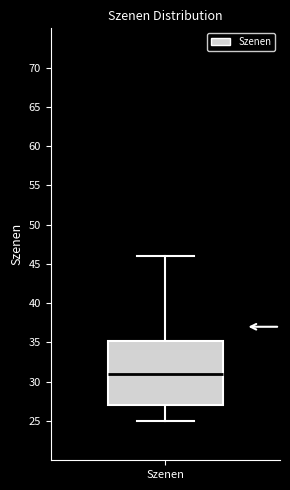

Read this box plot against the y-axis: the position of the median line, the range covered by the box, and the ends of both whiskers. The values are not printed on the chart, so give them approximately, as read against the axis.

median 31.0, box 27.0 to 35.5, whiskers 25.0 to 46.0